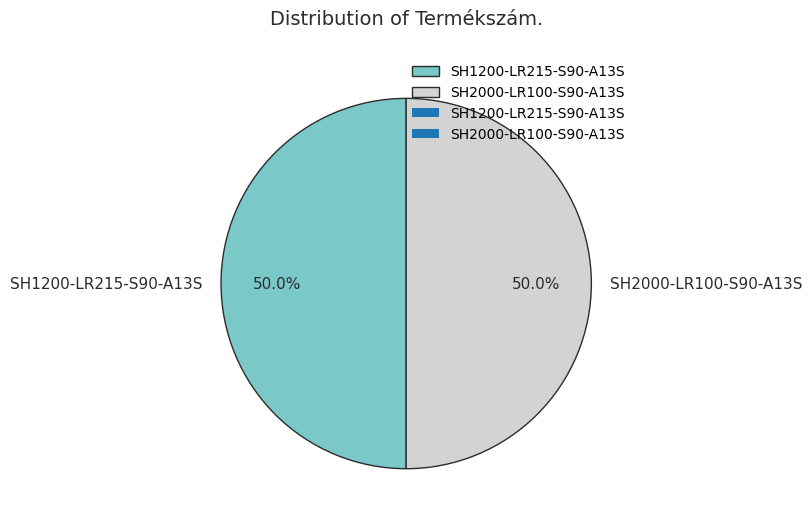

How much of the chart is everything except SH2000-LR100-S90-A13S?

50.0%